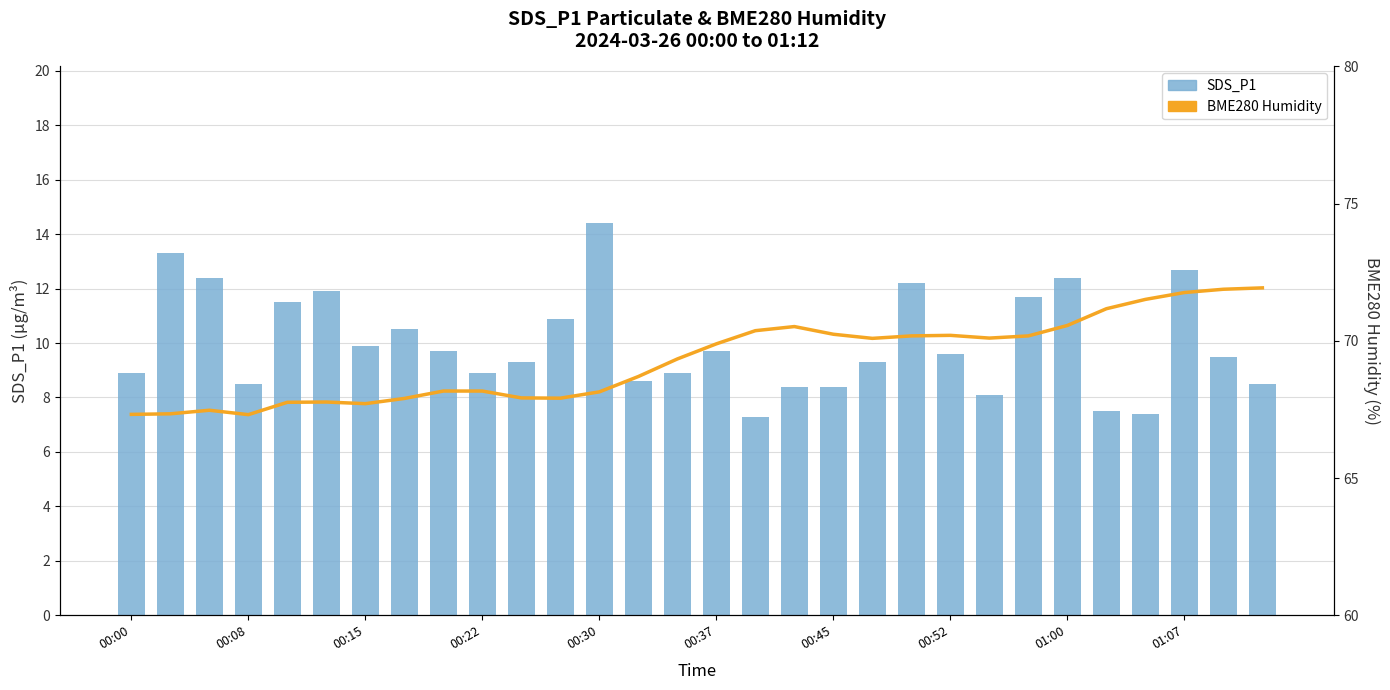

What is the total value across all series at 13?

77.3